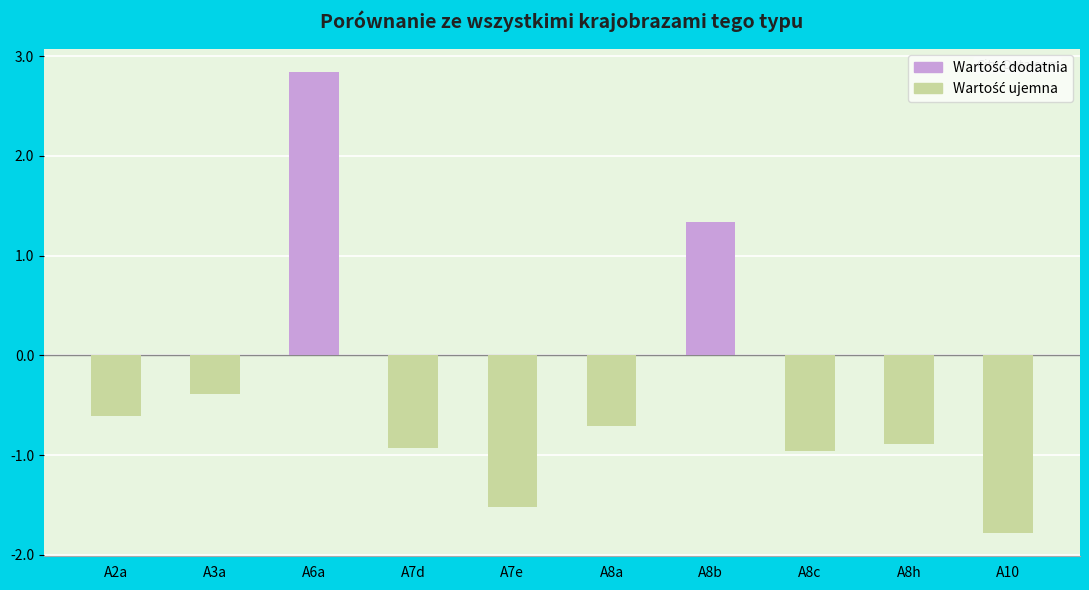

How many data points does each series have?

10